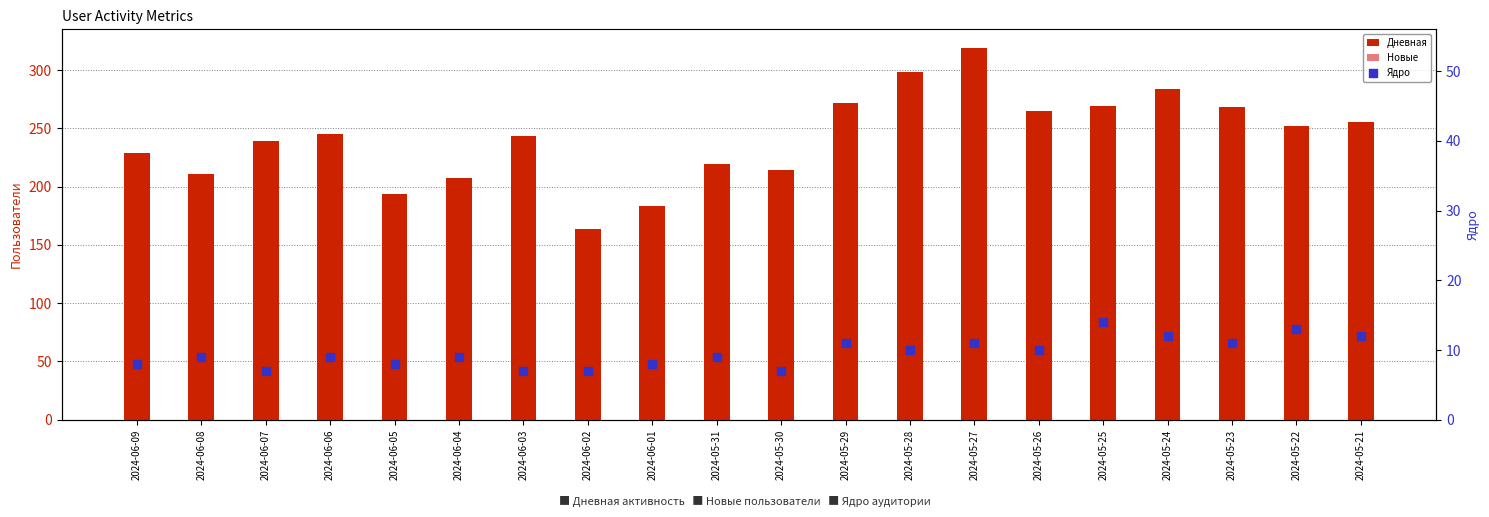

What is the total value across all series at 2024-05-27?

602